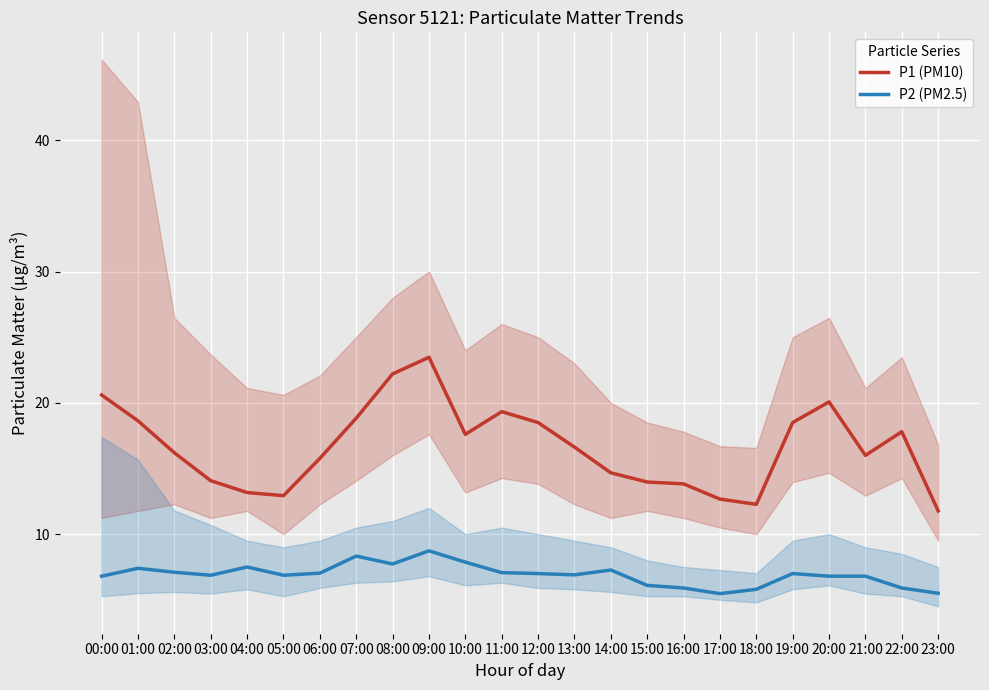

Where is the first local minimum for P2 (PM2.5)?

03:00